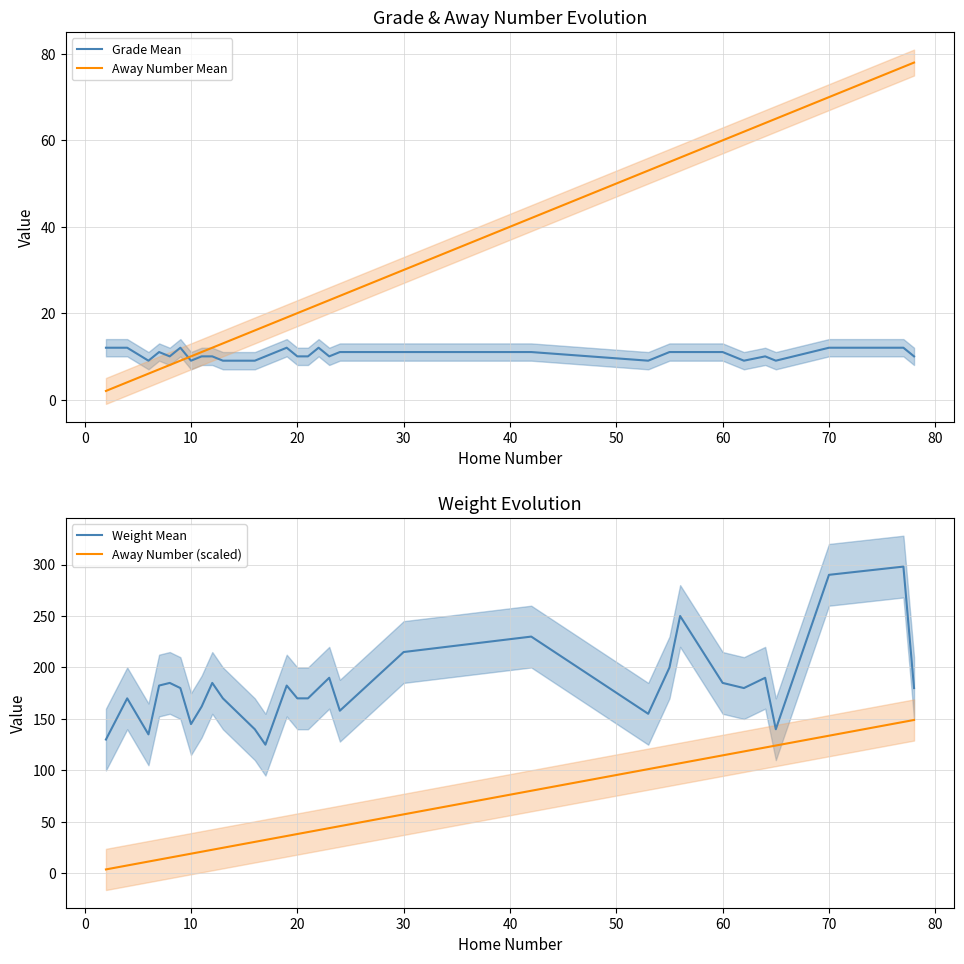

Which series has the largest total across all categories?

Weight Mean